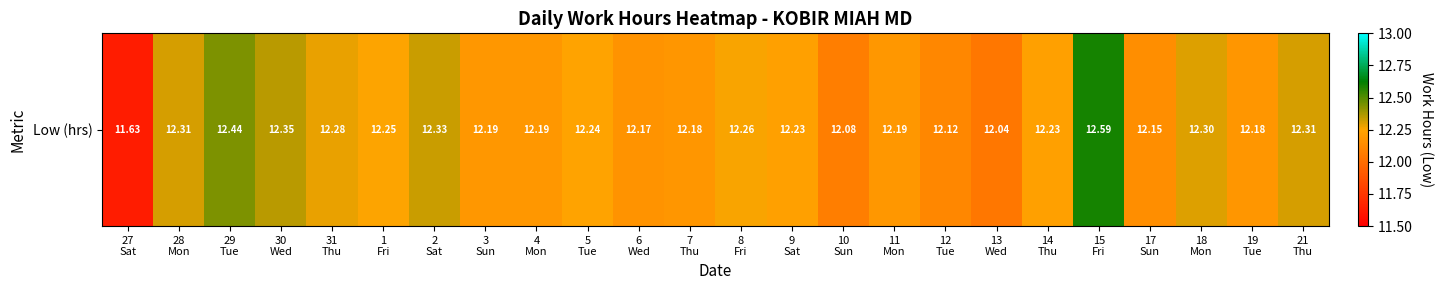

The chart shows a value of 12.2 at 19
Tue. True or false?

True